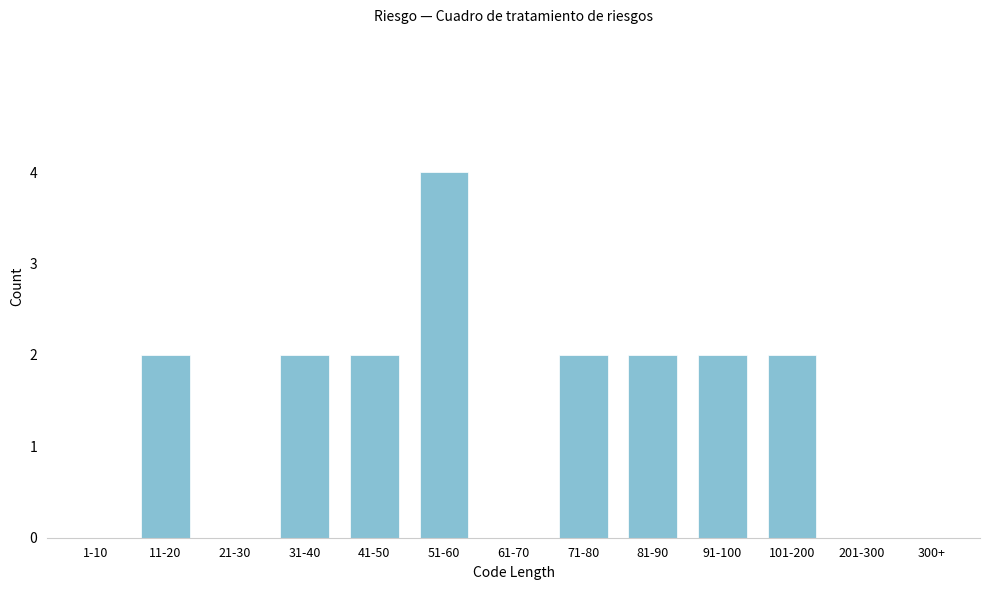

Reading left to right, transcribe all the data shown in this chart.

1-10=0	11-20=2	21-30=0	31-40=2	41-50=2	51-60=4	61-70=0	71-80=2	81-90=2	91-100=2	101-200=2	201-300=0	300+=0